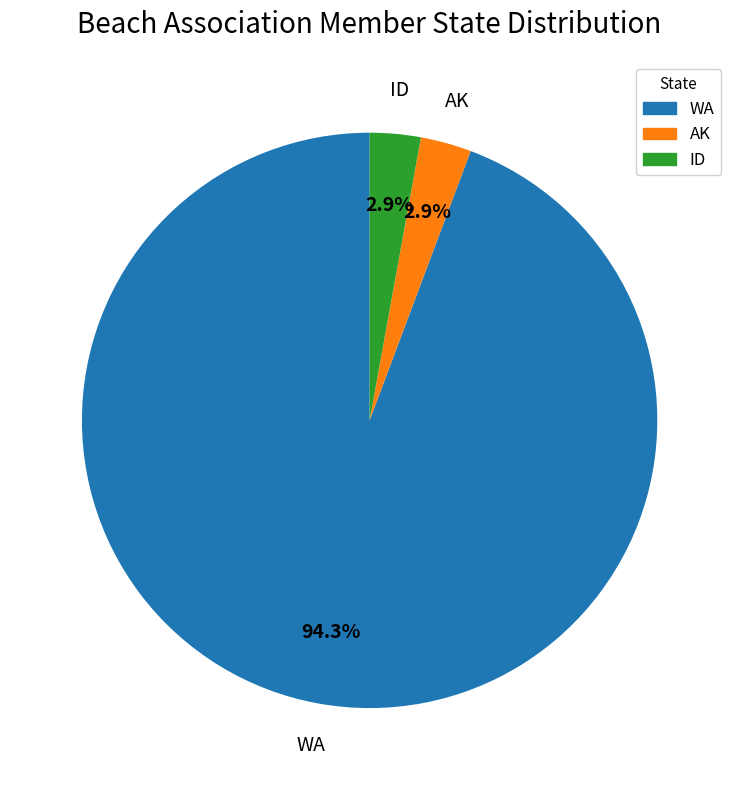

How many segments does this pie chart have?

3